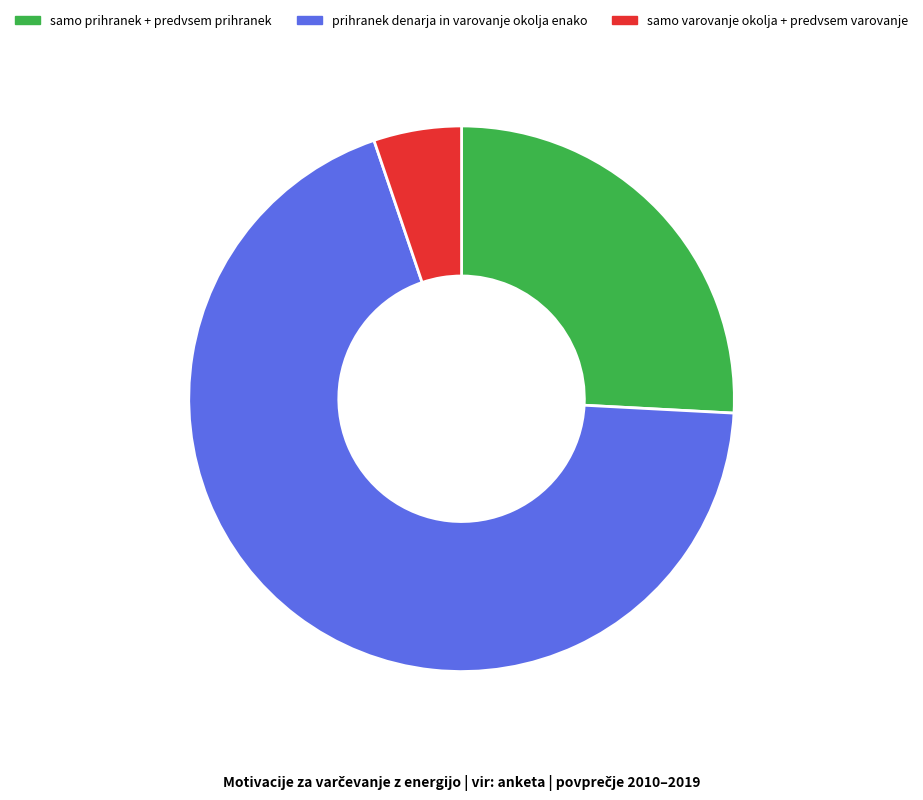

How many segments does this pie chart have?

3